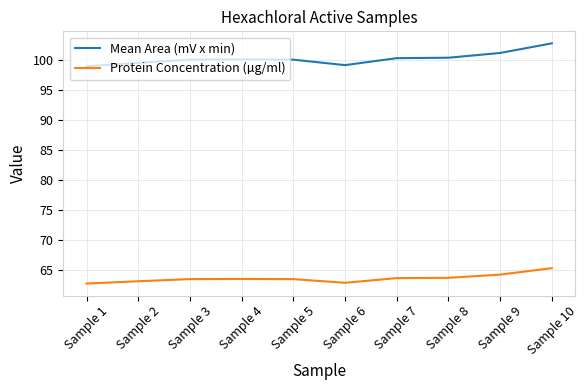

What is the lowest value of the Protein Concentration (µg/ml) series?

62.8